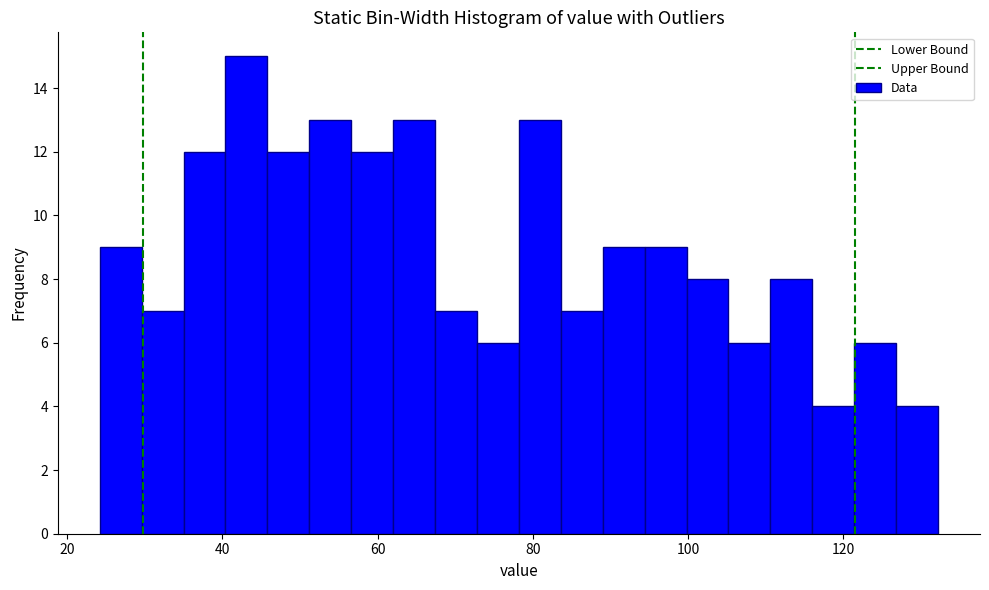

Around what value on the x-axis is the tallest bar? Give the approximate position of its centre, as read against the axis.

44